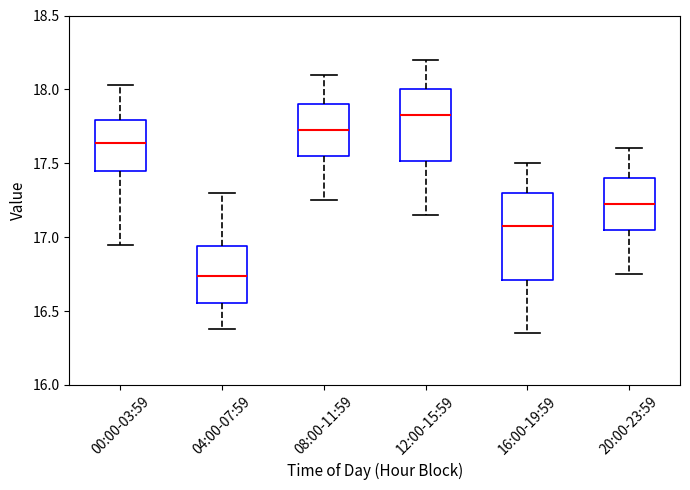

Reading left to right, read every box against the y-axis: the position of its median line, the range the box covers, and the ends of its whiskers. The values are not printed on the chart, so give them approximately, as read against the axis.

00:00-03:59: median 17.65, box 17.45 to 17.80, whiskers 16.95 to 18.05
04:00-07:59: median 16.75, box 16.55 to 16.95, whiskers 16.40 to 17.30
08:00-11:59: median 17.75, box 17.55 to 17.90, whiskers 17.25 to 18.10
12:00-15:59: median 17.85, box 17.50 to 18.00, whiskers 17.15 to 18.20
16:00-19:59: median 17.10, box 16.70 to 17.30, whiskers 16.35 to 17.50
20:00-23:59: median 17.25, box 17.05 to 17.40, whiskers 16.75 to 17.60